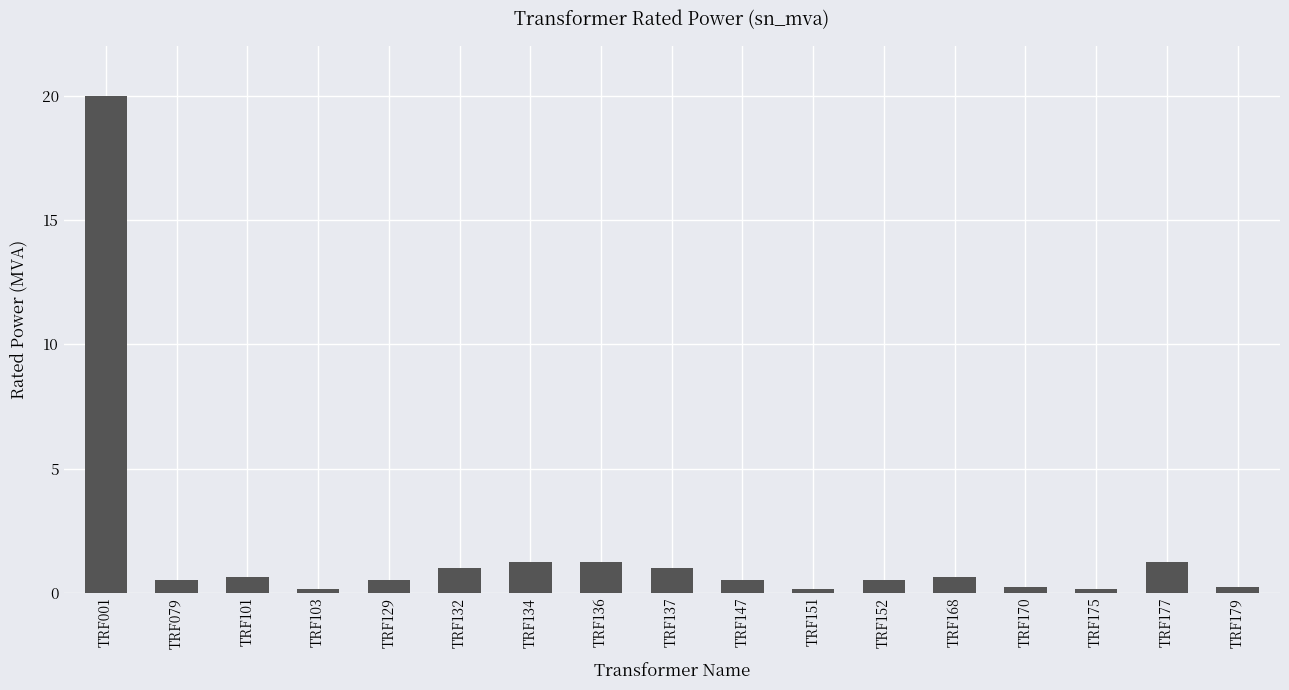

Which has a higher value, TRF177 or TRF168?

TRF177